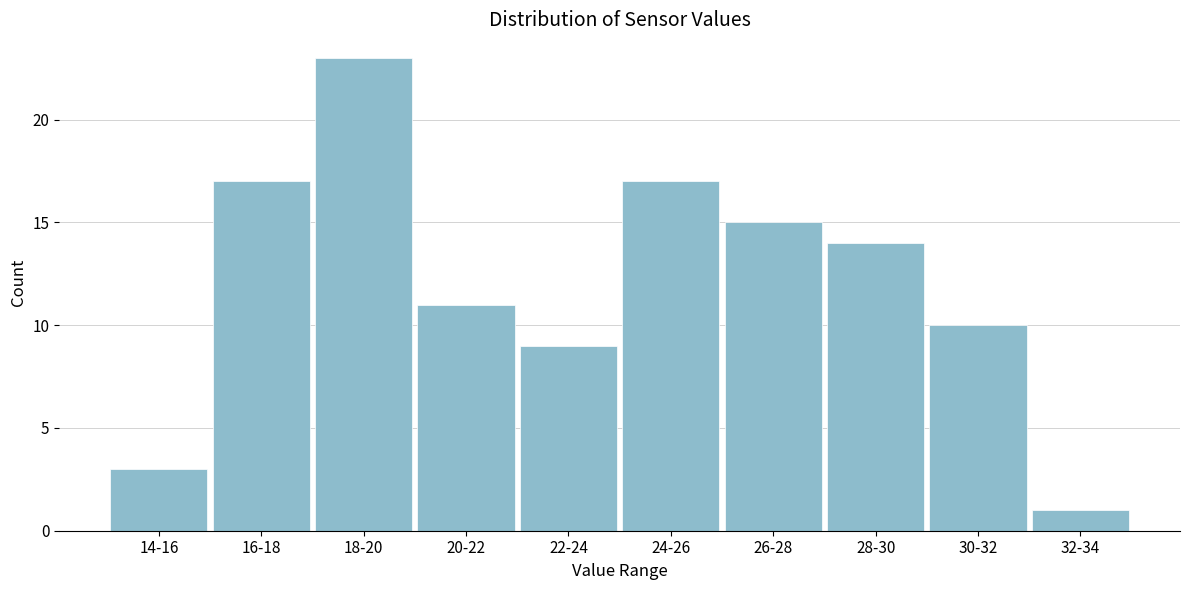

Reading left to right, list all the values displayed in this chart.

14-16=3	16-18=17	18-20=23	20-22=11	22-24=9	24-26=17	26-28=15	28-30=14	30-32=10	32-34=1